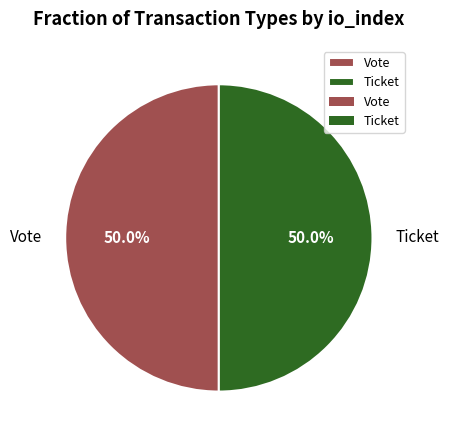

What percentage is the Vote slice, to the nearest percent?

50%